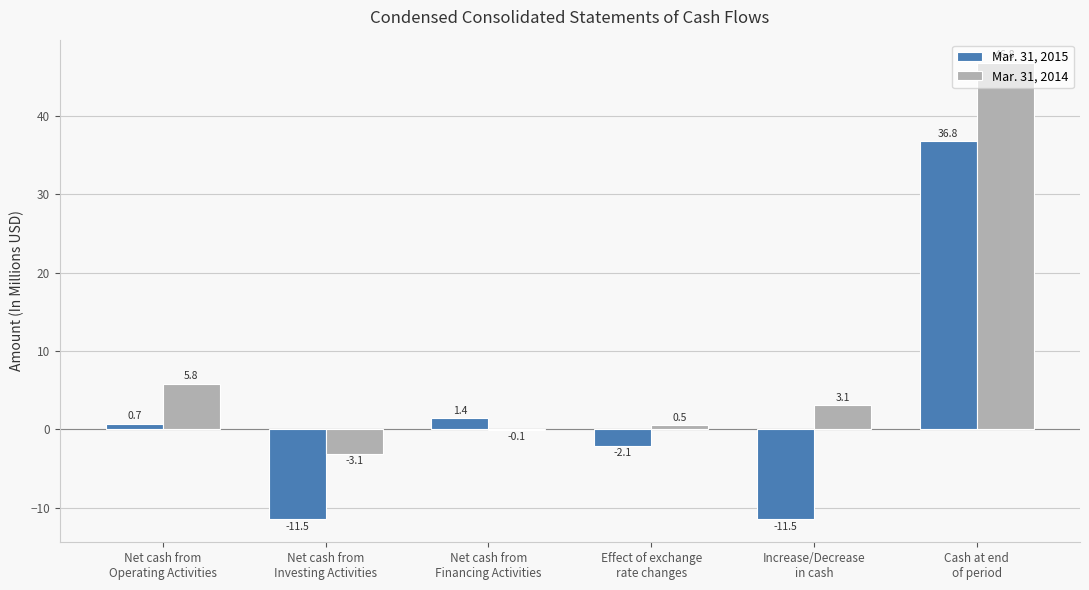

What is the sum of all Mar. 31, 2015 values?

13.8